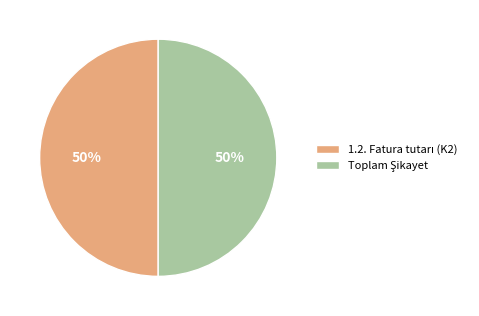

To the nearest percent, what is the average slice percentage?

50%